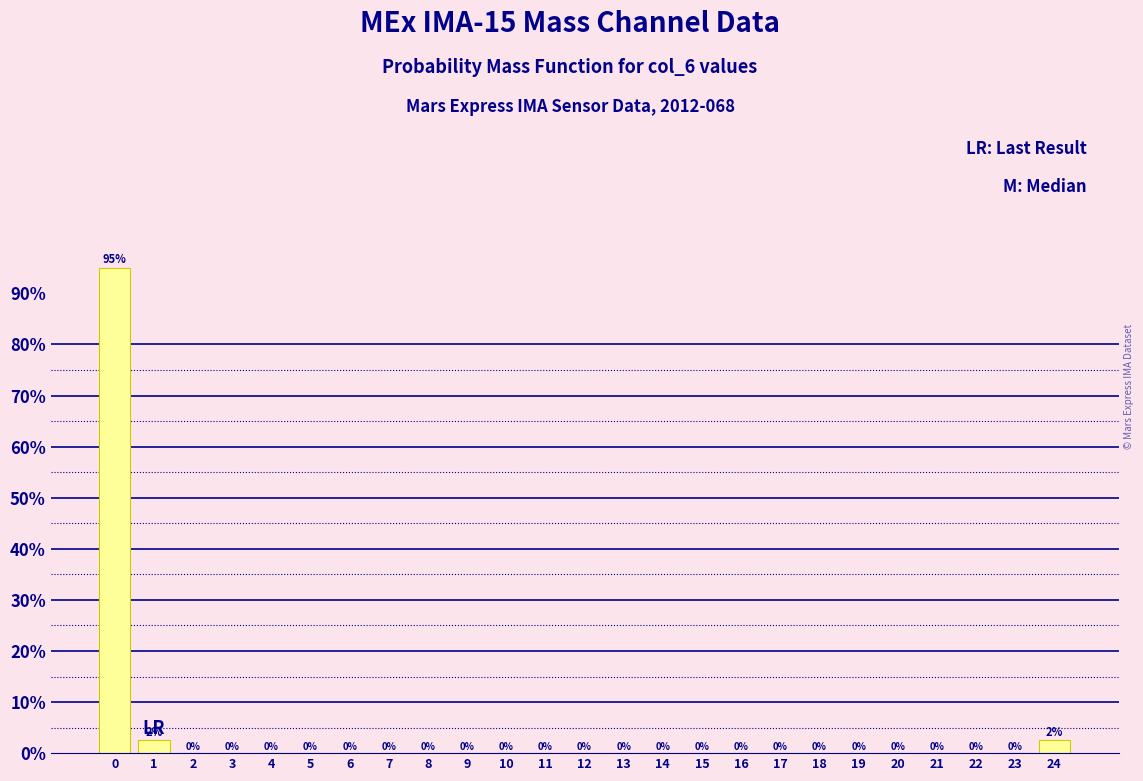

Which range on the x-axis has the tallest bar?

-0.5 to 0.5